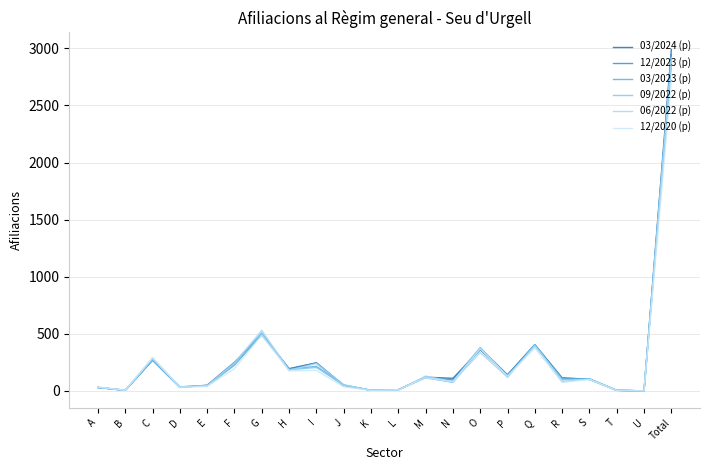

Is the value of 12/2023 (p) at C greater than the value of 12/2020 (p) at H?

Yes